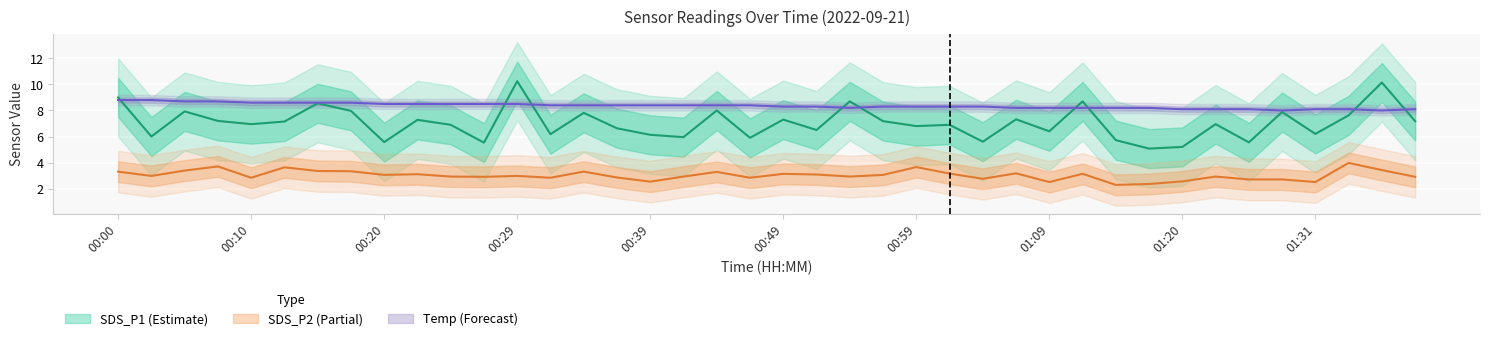

What is the difference between the maximum and second lowest values in the Temp series?

0.8